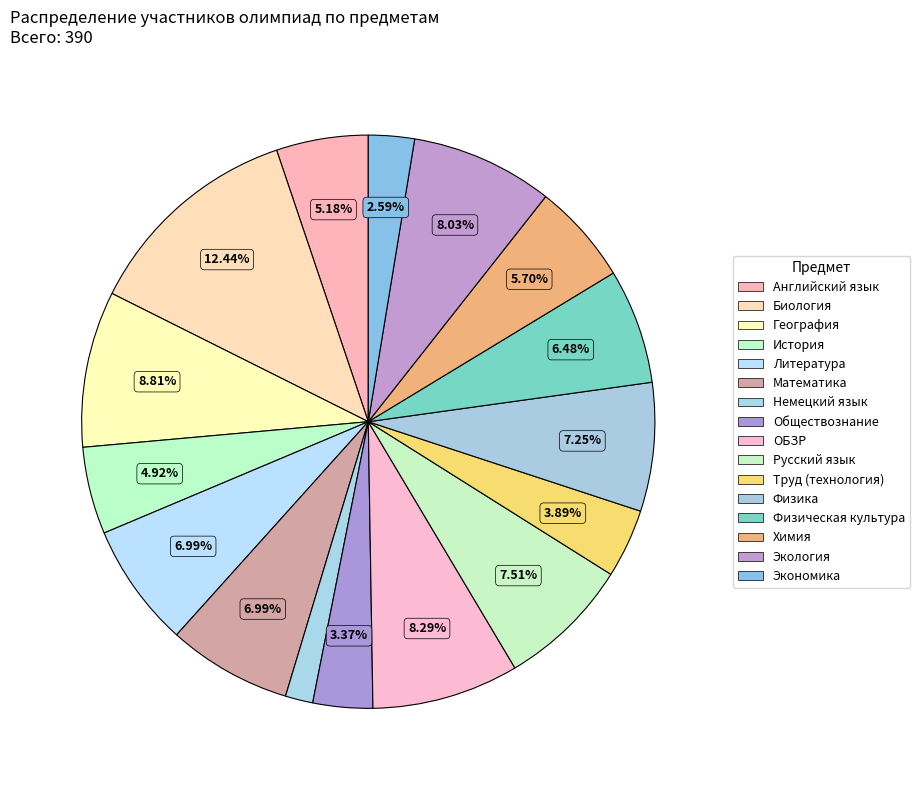

True or false: ОБЗР accounts for 1% of the total.

False